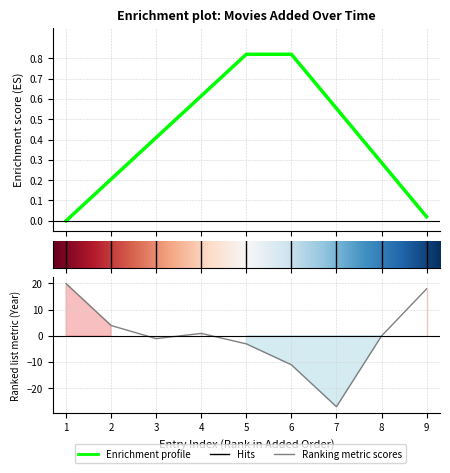

Does the chart have visible grid lines?

Yes